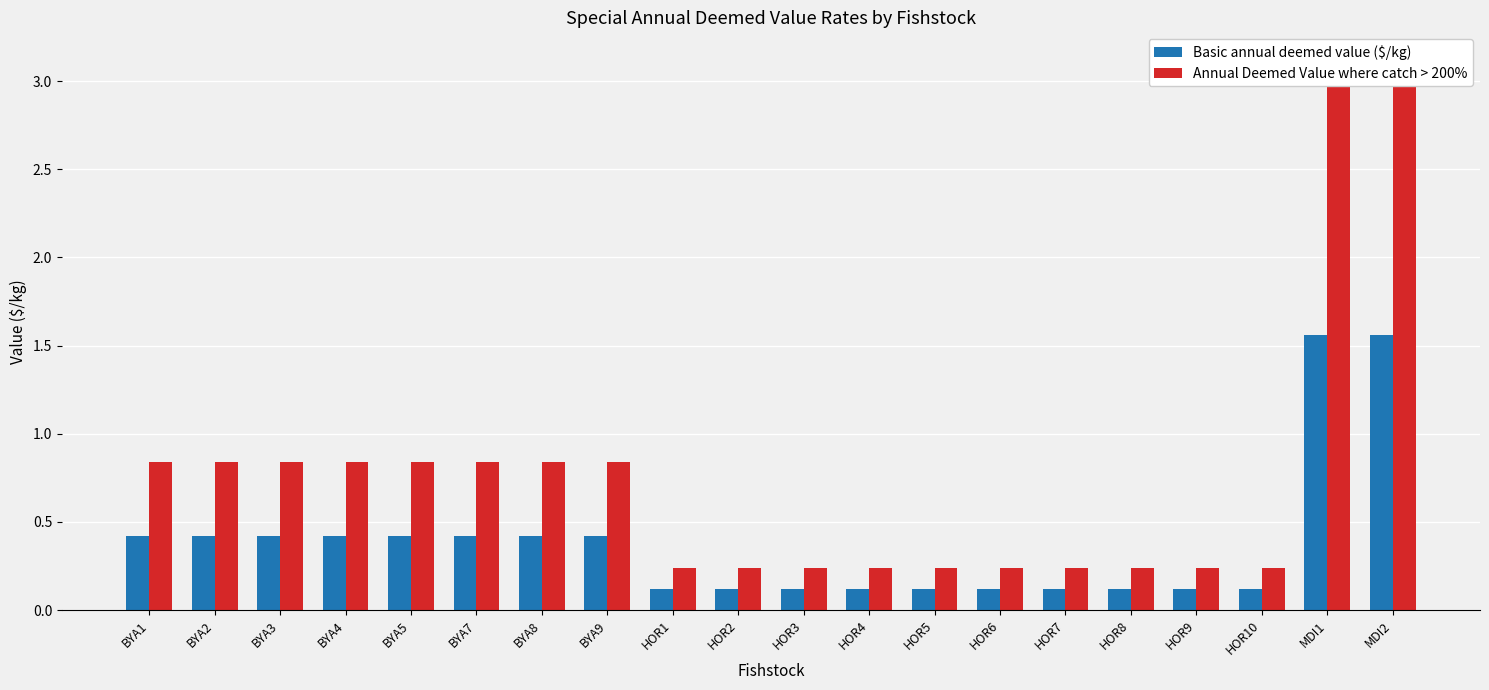

What is the difference between the highest and lowest values at BYA7?

0.4